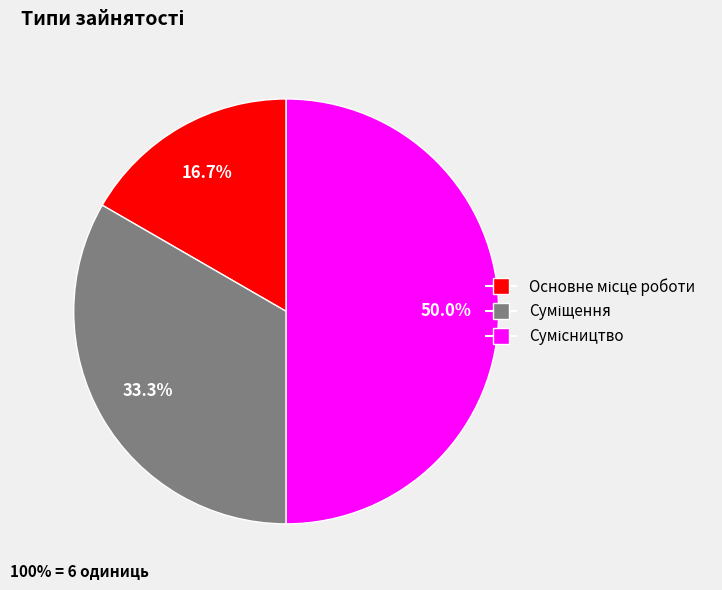

How many segments does this pie chart have?

3